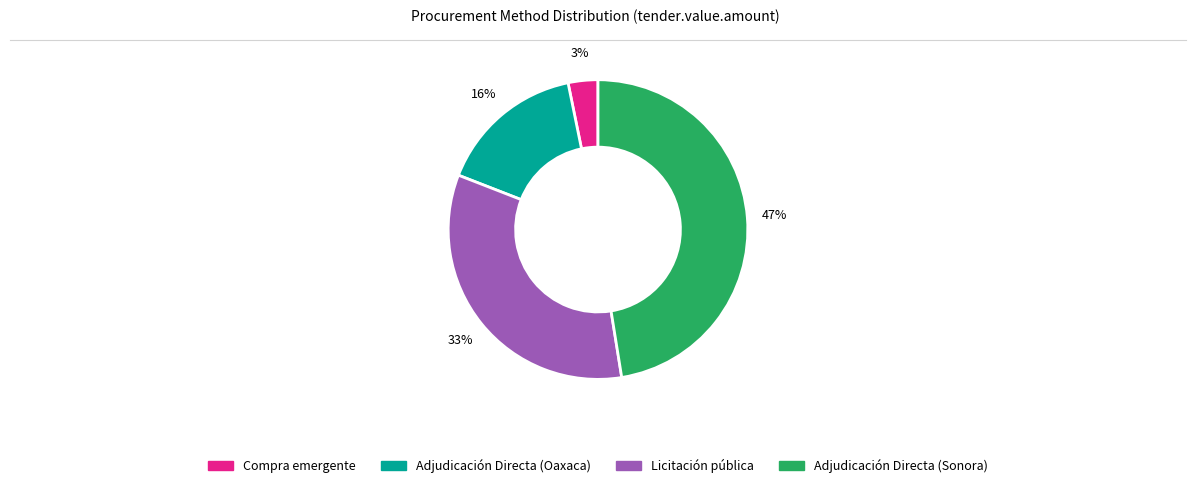

To the nearest percent, what is the difference between the largest and smallest slice percentages?

44%